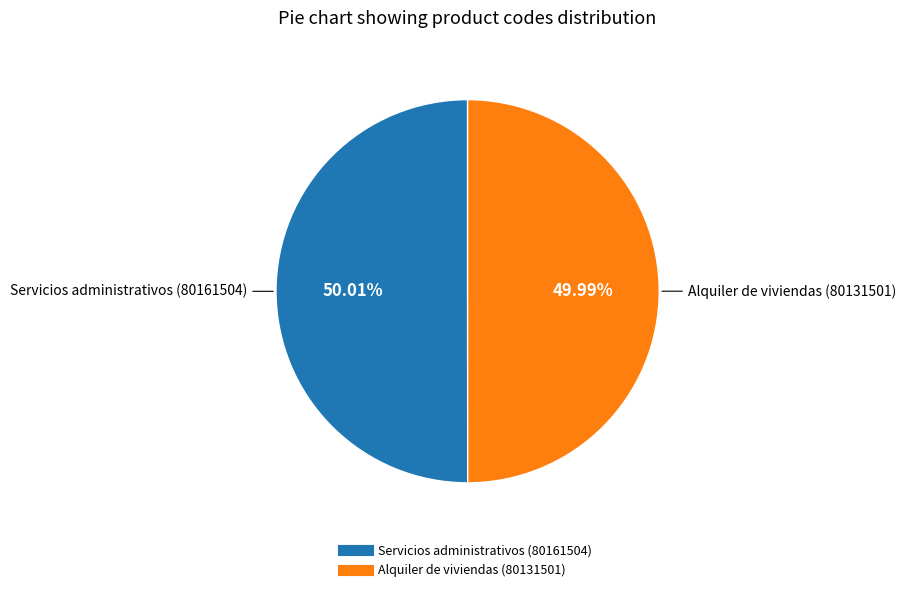

To the nearest percent, what is the average slice percentage?

50%